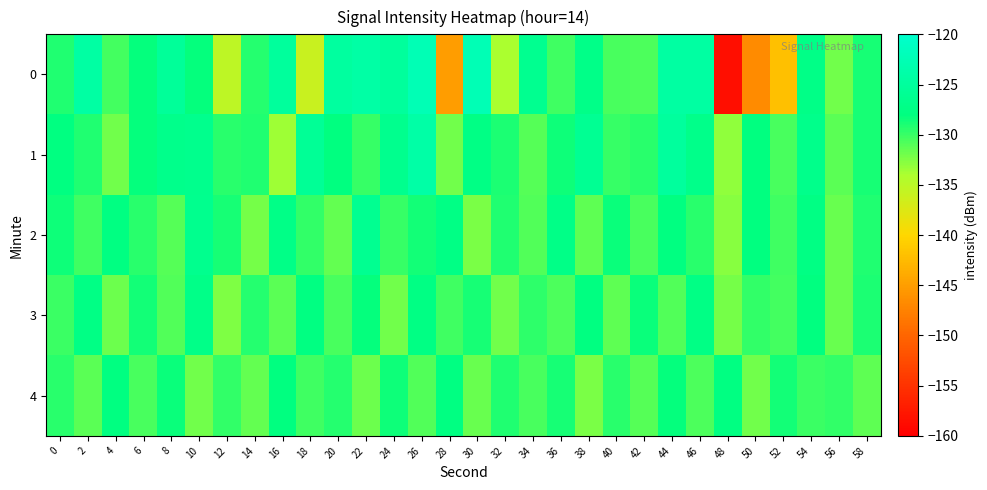

At which category is the sum across all series the highest?

26